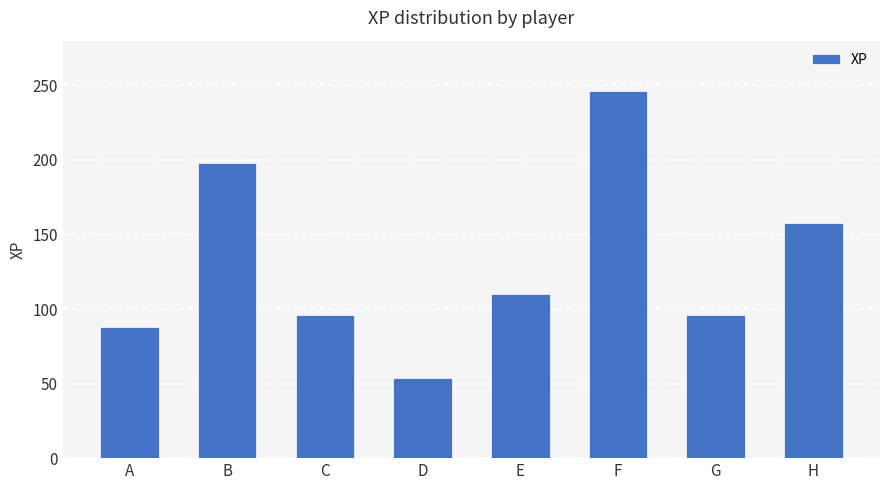

How many values are below 110?

4